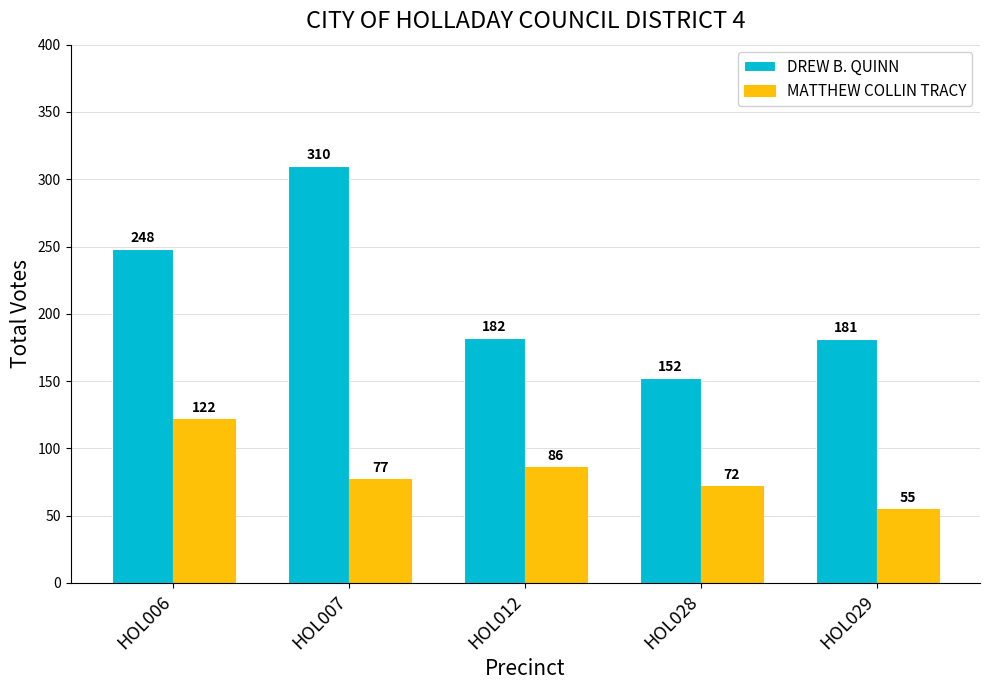

What is the spread (max minus min) of values at HOL006?

126